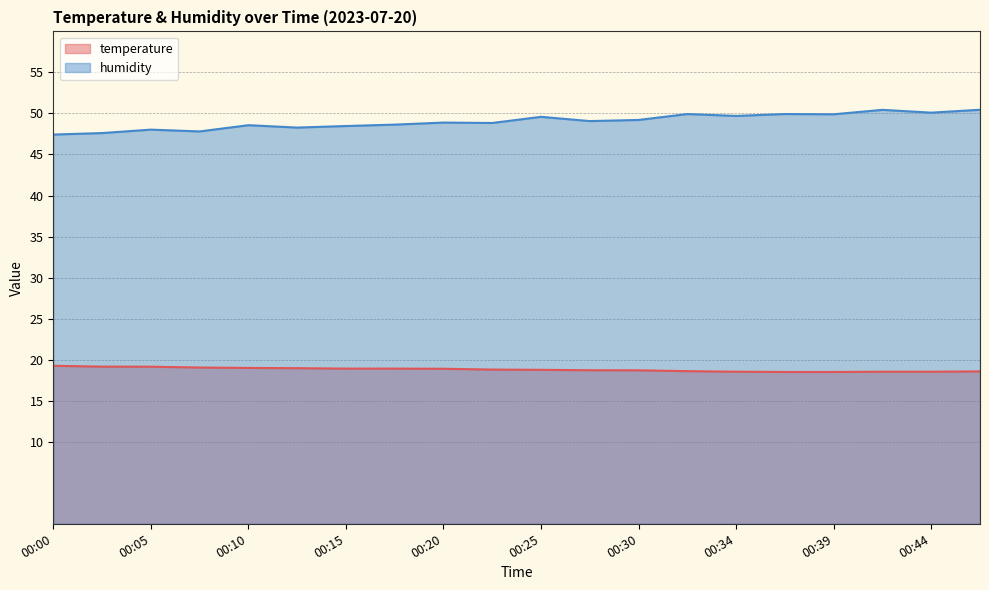

How many lines are shown in the chart?

2